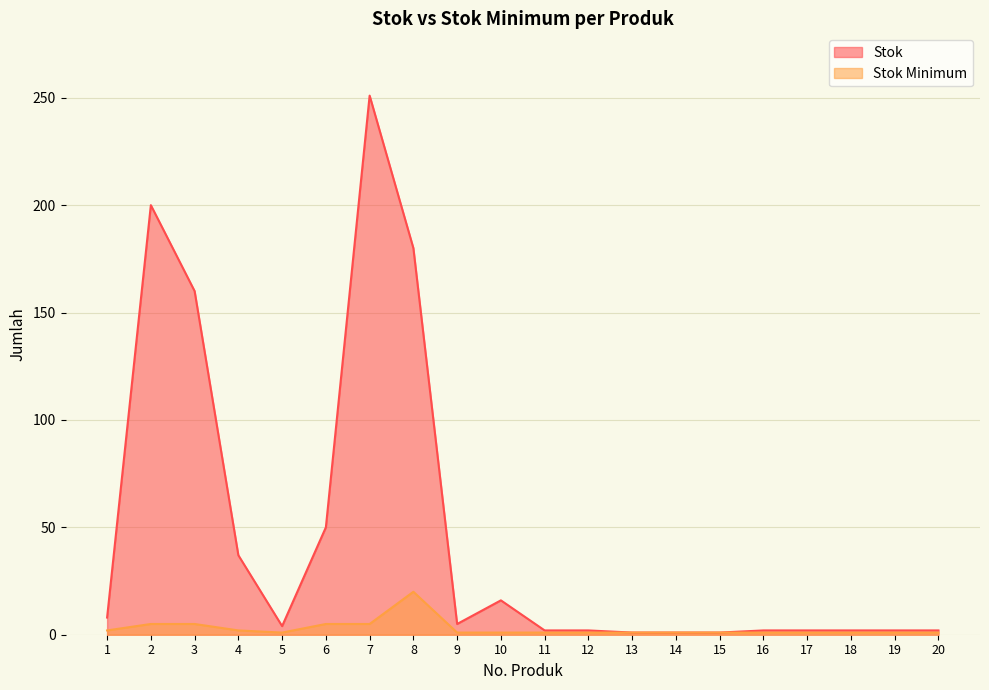

What are all the series names shown in the legend?

Stok, Stok Minimum